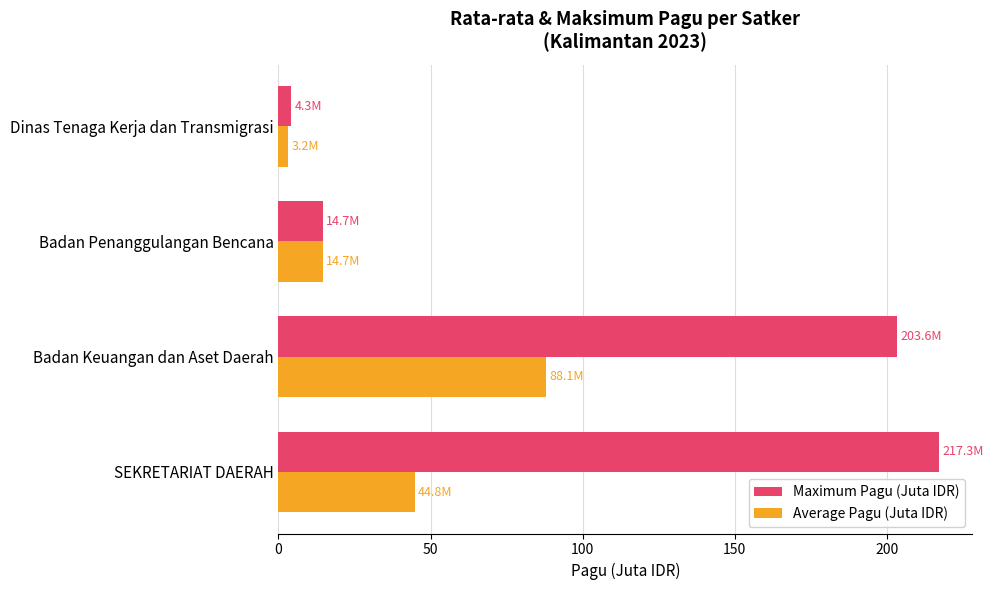

How many distinct data groups are displayed?

2